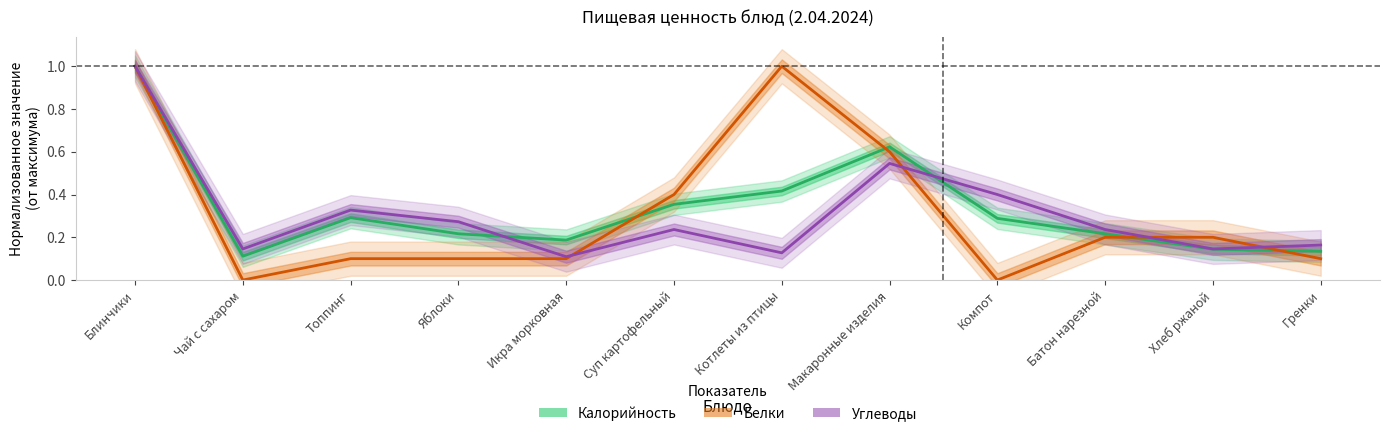

At which category does Углеводы reach its first local peak?

Топпинг